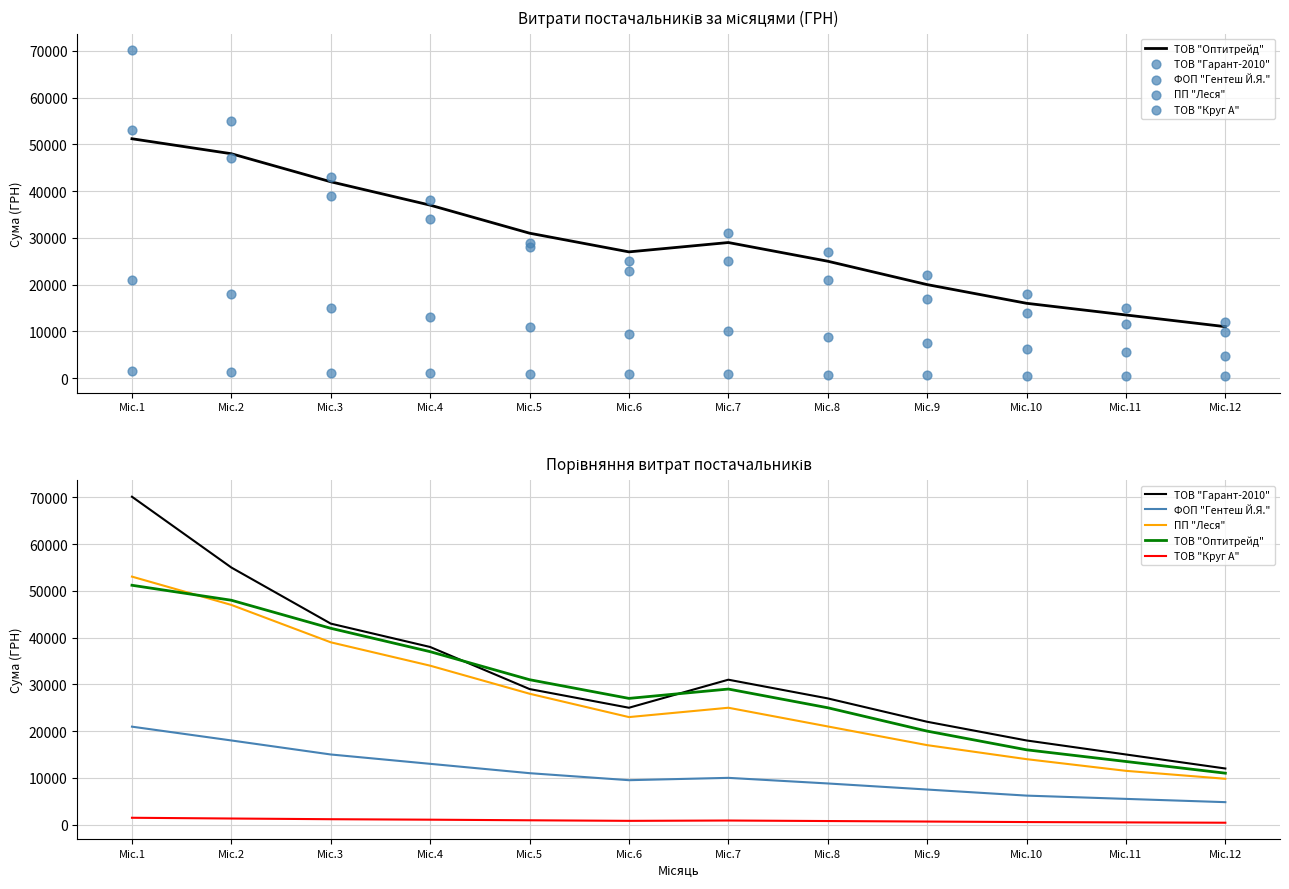

What are all the series names shown in the legend?

ТОВ "Оптитрейд", ТОВ "Гарант-2010", ФОП "Гентеш Й.Я.", ПП "Леся", ТОВ "Круг А"